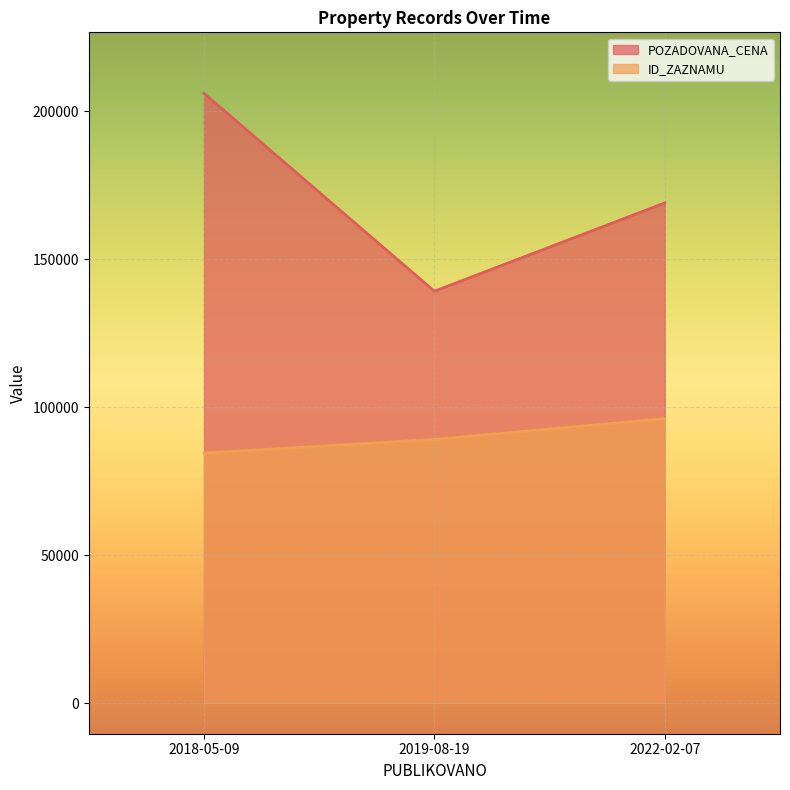

What is the difference between the POZADOVANA_CENA values at 2022-02-07 and 2019-08-19?

29840